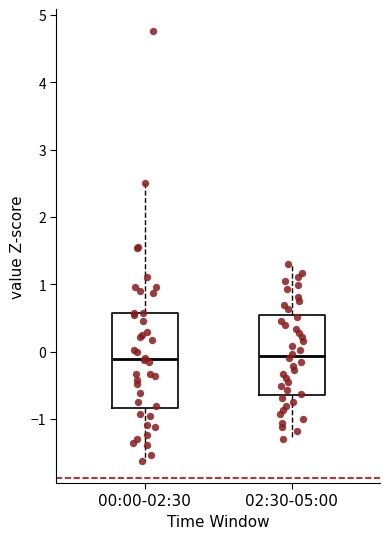

Which box is the tallest, from its lower edge to its upper edge?

00:00-02:30